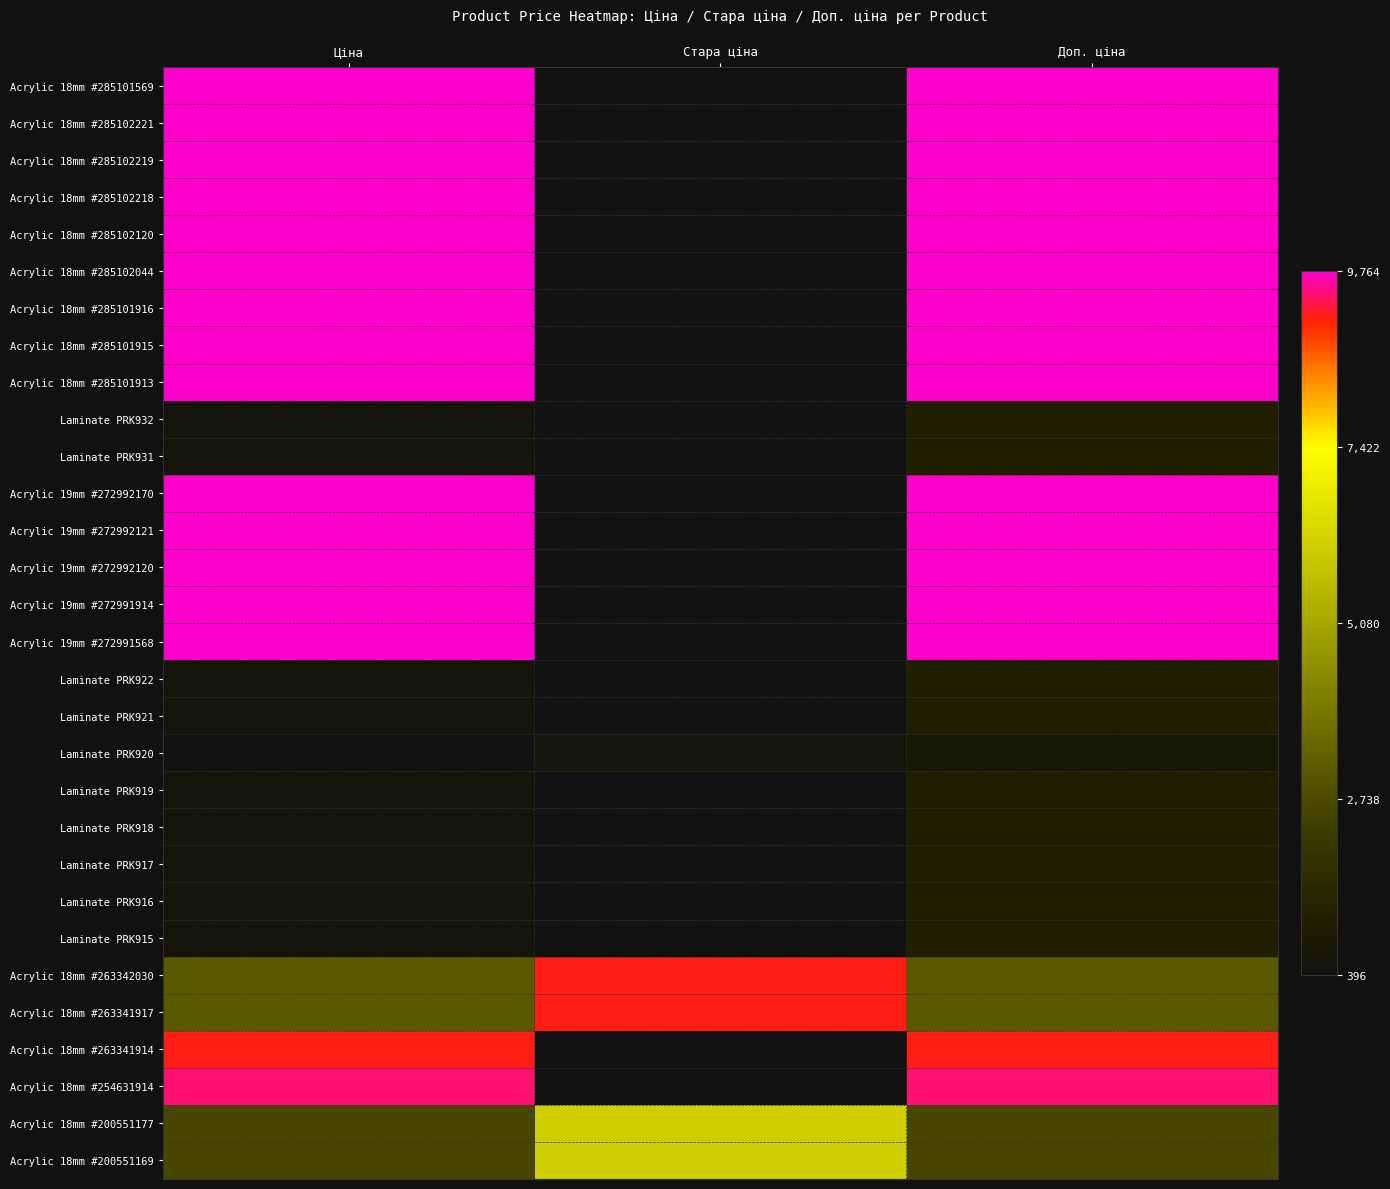

At how many categories does at least one series exceed 1459?

3